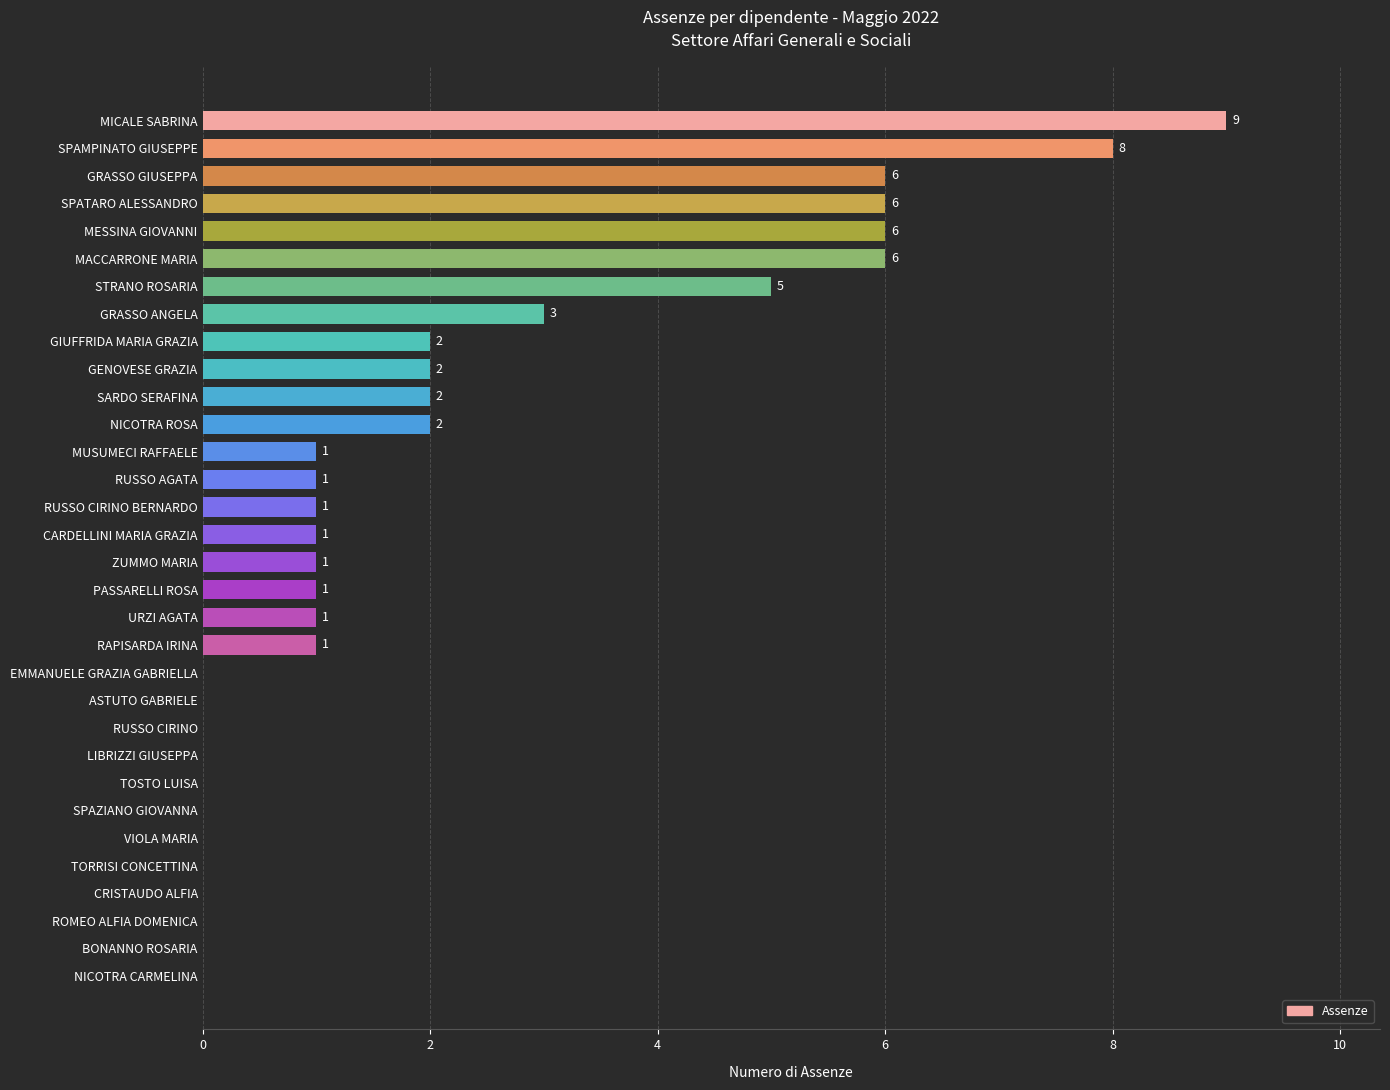

What is the ratio of the value at NICOTRA ROSA to the value at RUSSO AGATA?

2.0